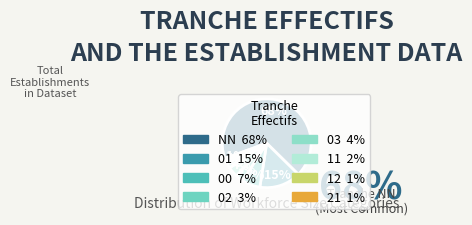

To the nearest percent, what portion does 11 represent?

2%